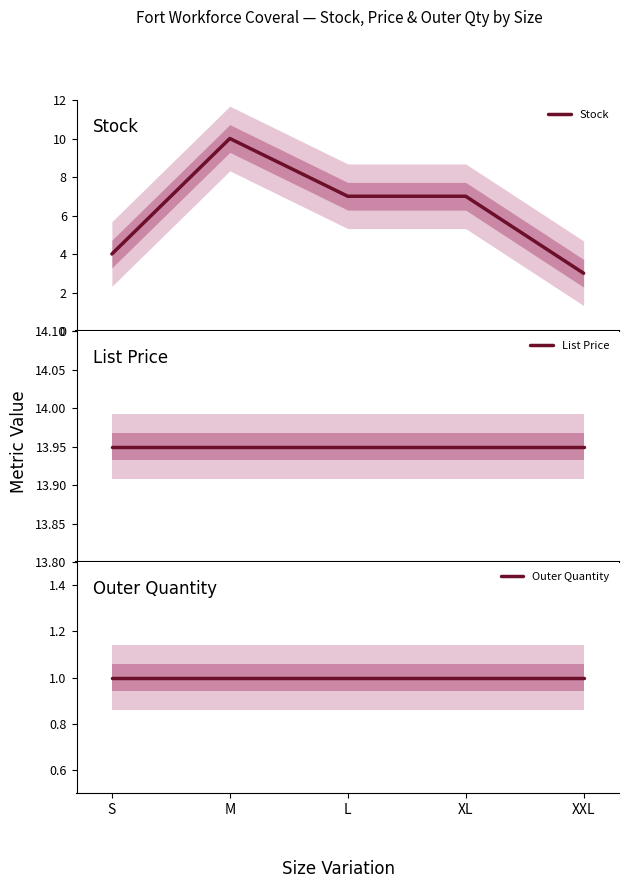

True or false: Outer Quantity and List Price cross at least once.

False